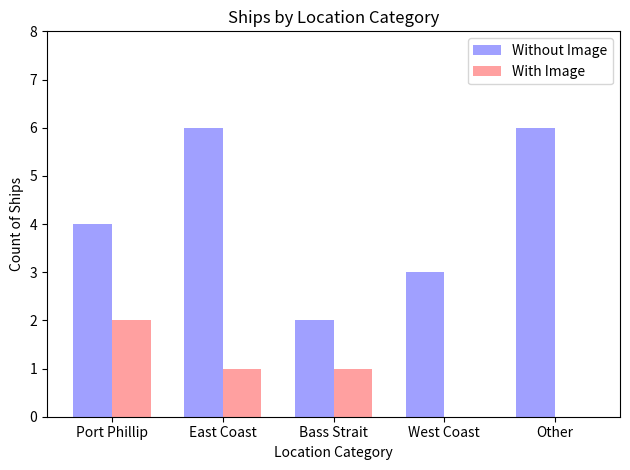

Reading left to right, transcribe all the data shown in this chart.

Without Image: 4	6	2	3	6
With Image: 2	1	1	0	0